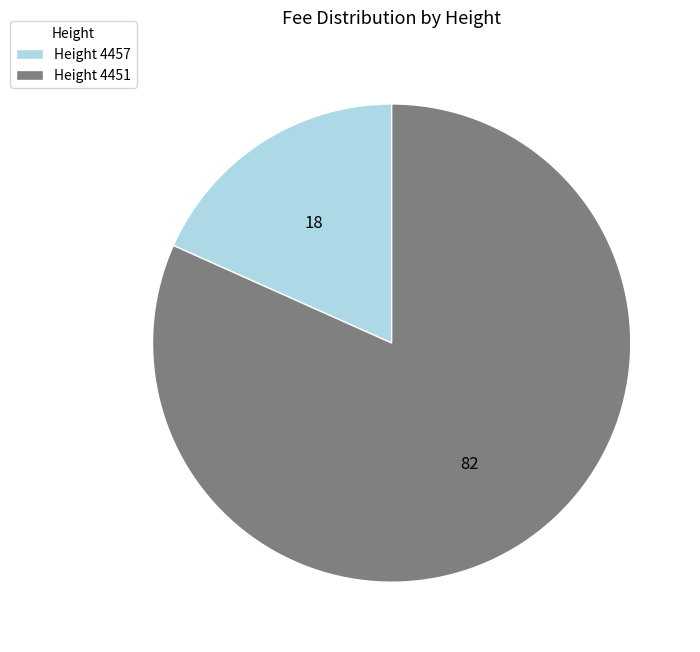

What is the largest slice in the pie chart?

Height 4451